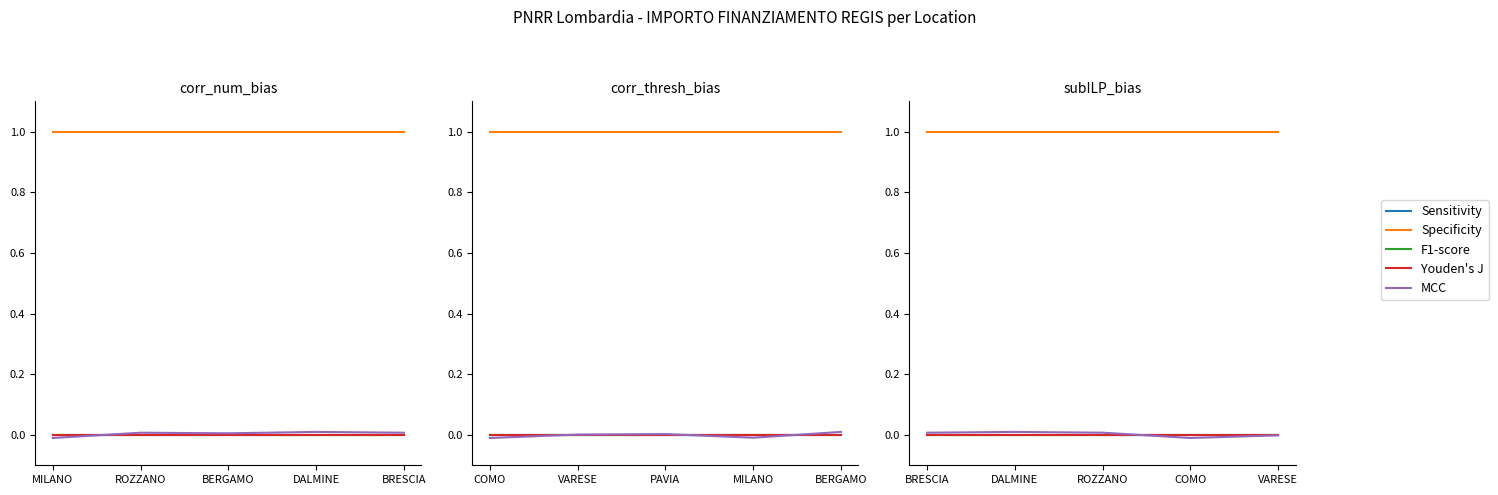

Does the chart have visible grid lines?

No